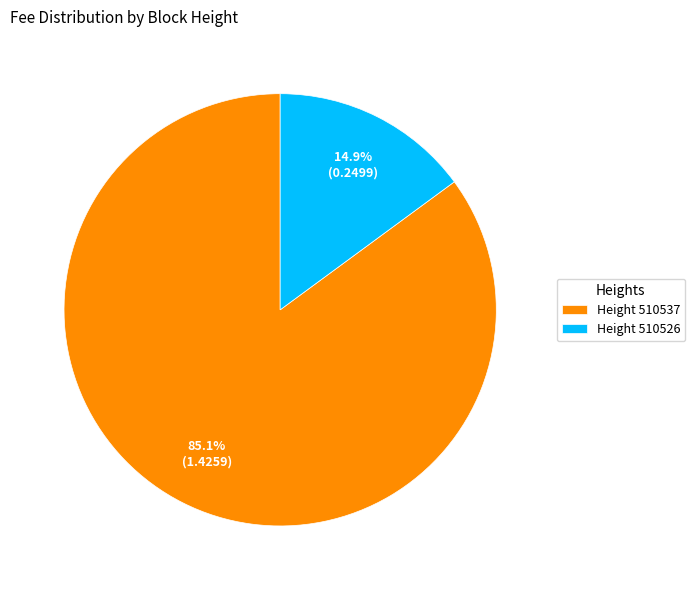

How many slices are in this pie chart?

2